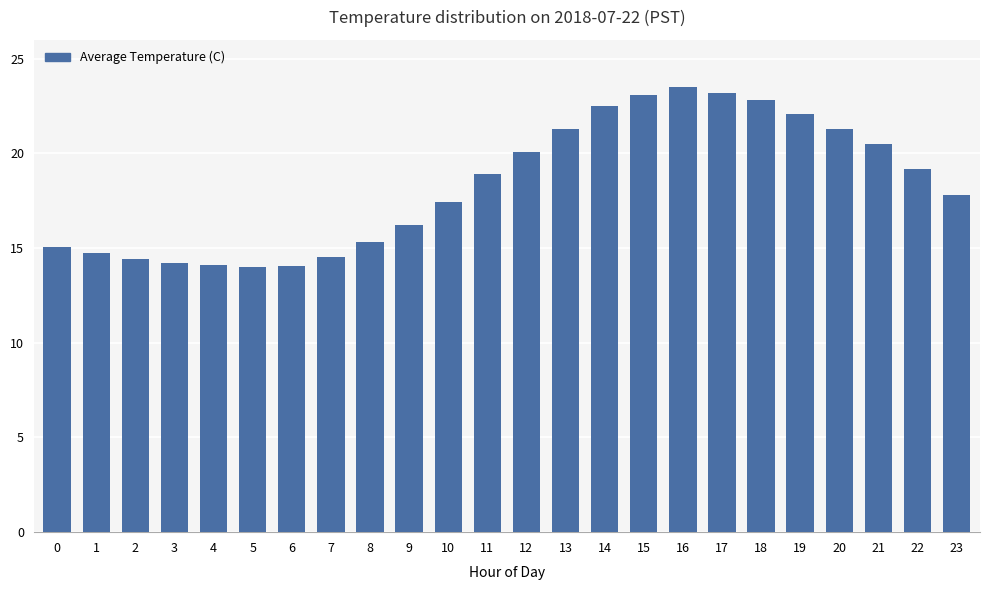

What is the difference between the values at 4 and 16?

9.4